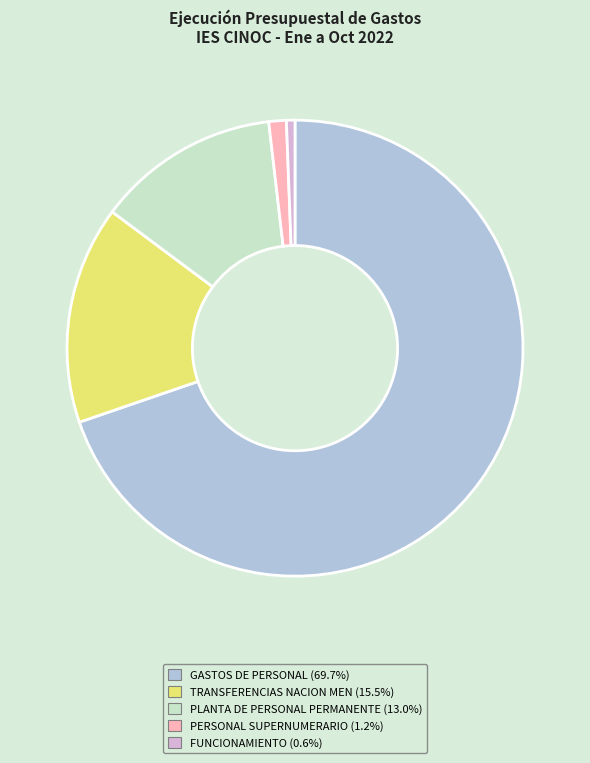

Do PLANTA DE PERSONAL PERMANENTE and FUNCIONAMIENTO together represent more than half of the pie?

No